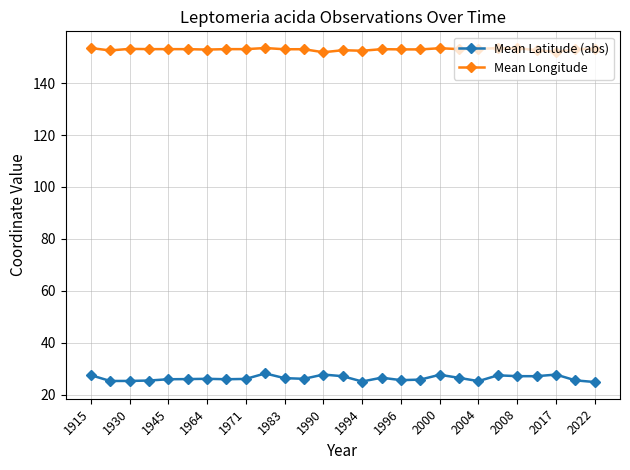

List the series in order of their overall mean, highest first.

Mean Longitude, Mean Latitude (abs)